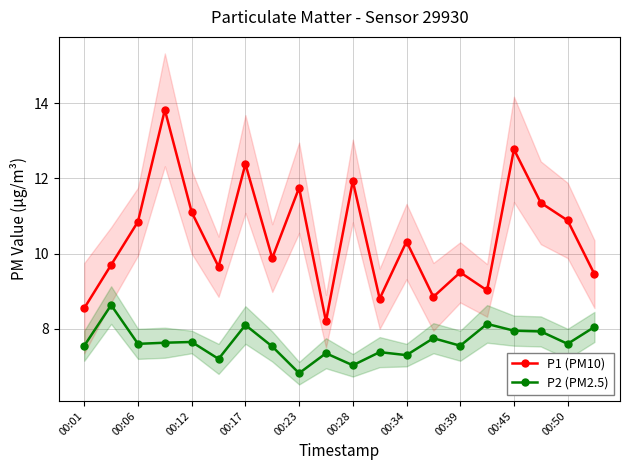

What is the maximum value for P2 (PM2.5)?

8.6